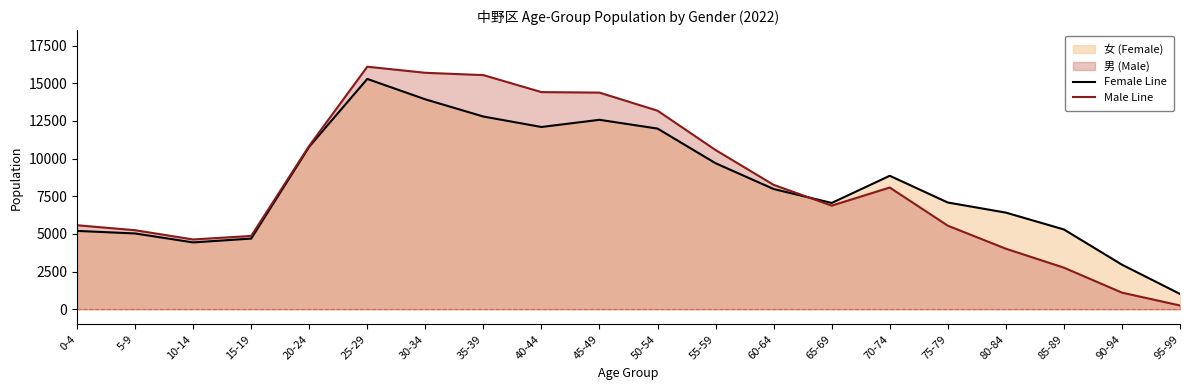

What is the value of the Female Line point at the 1st from the left?

5202